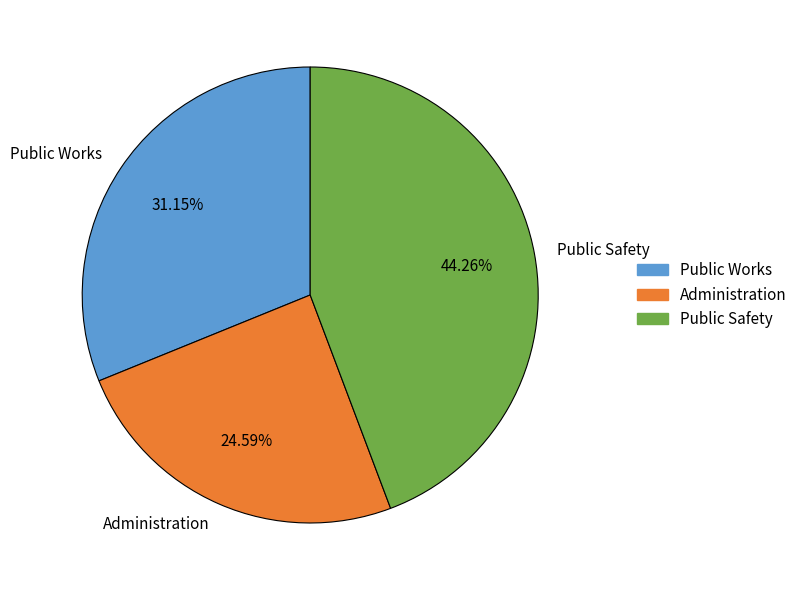

Rank the categories by value from lowest to highest.

Administration, Public Works, Public Safety